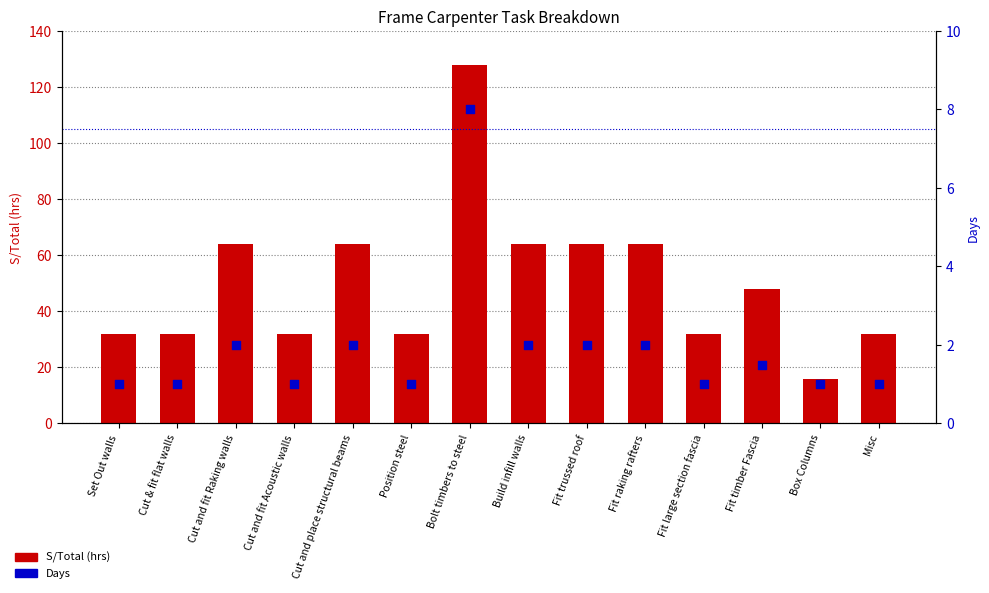

Which series has the largest total across all categories?

S/Total (hrs)